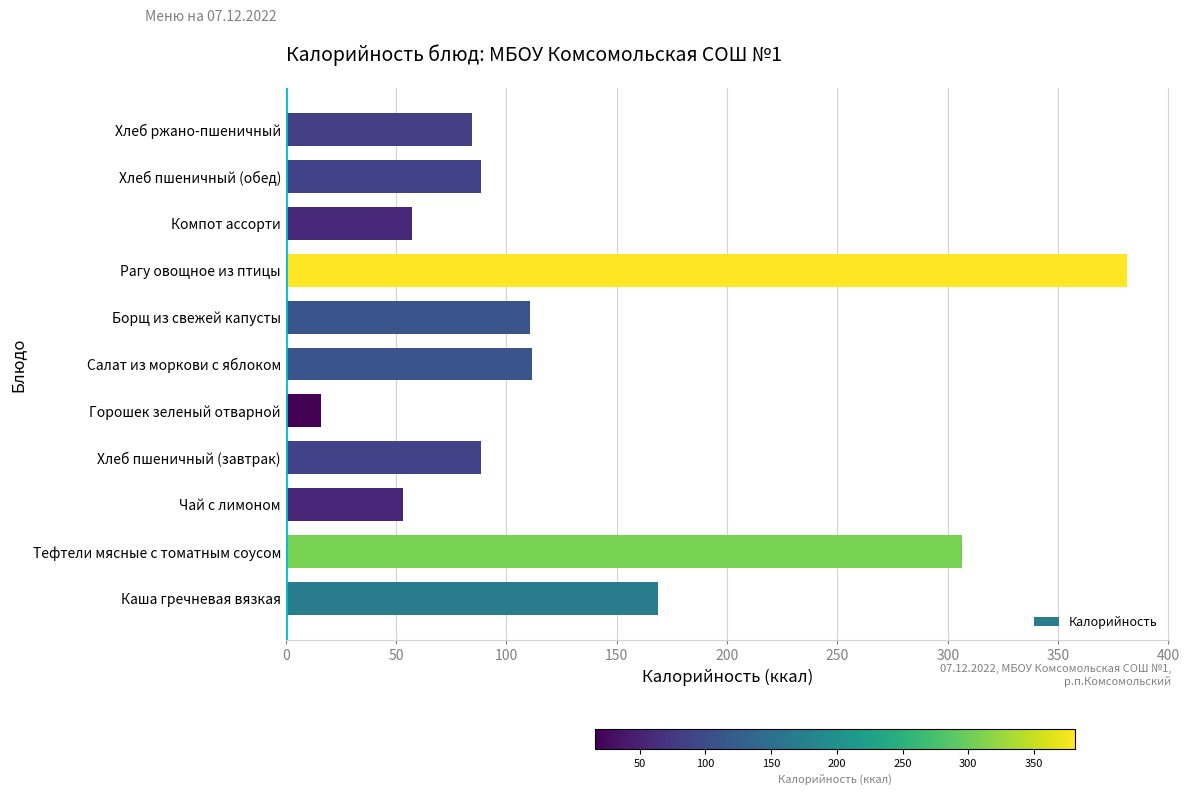

Between Чай с лимоном and Хлеб пшеничный (обед), which is larger?

Хлеб пшеничный (обед)